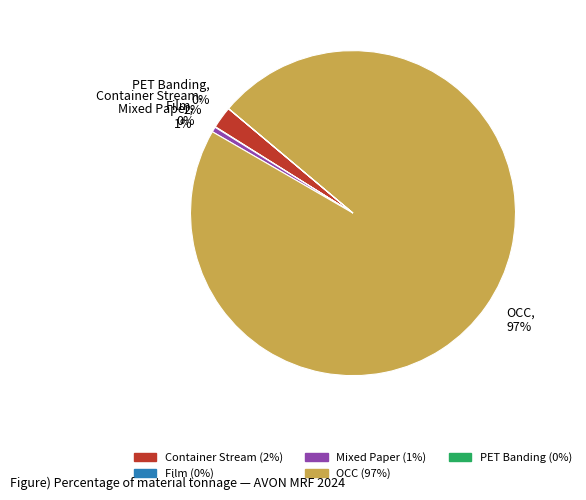

To the nearest percent, what is the difference between the largest and smallest slice percentages?

97%